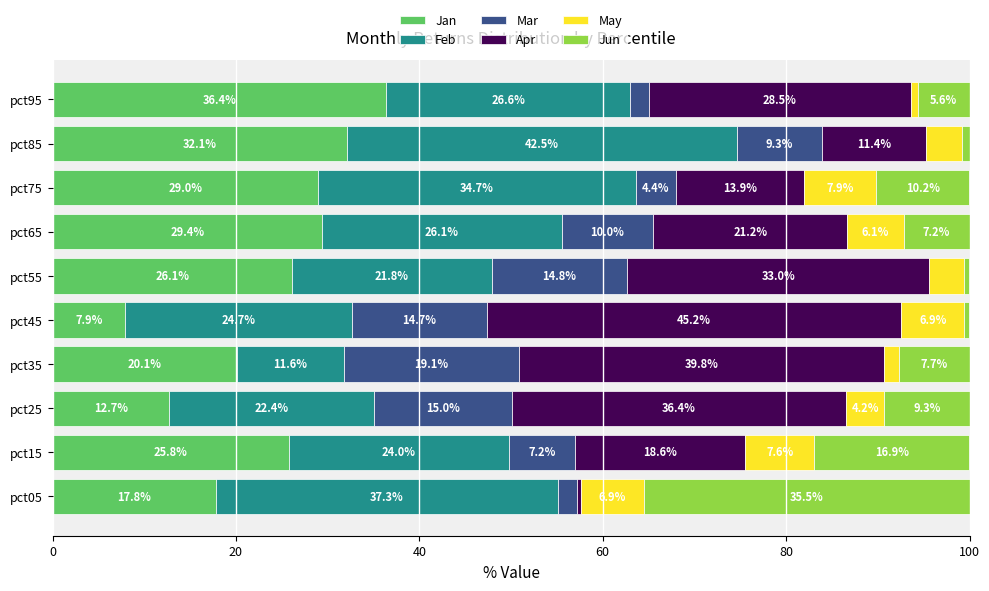

How many data points in Jan are less than 26?

5